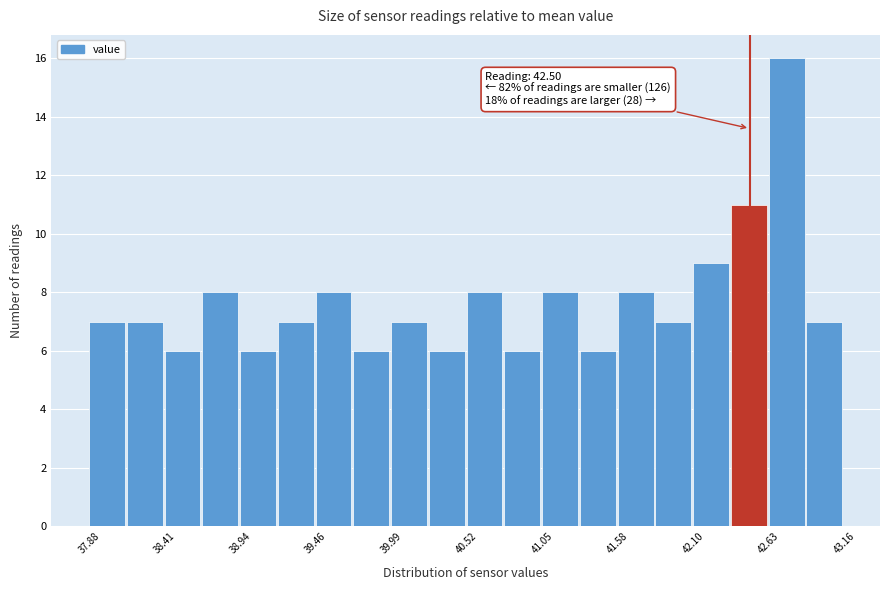

Around what value on the x-axis is the tallest bar? Give the approximate position of its centre, as read against the axis.

42.8